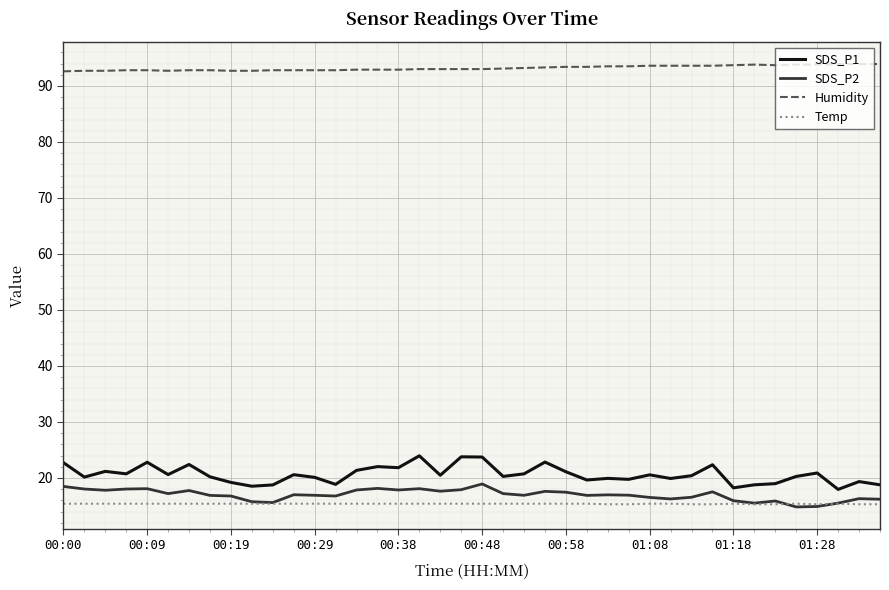

List the series in order of their peak value, lowest first.

Temp, SDS_P2, SDS_P1, Humidity